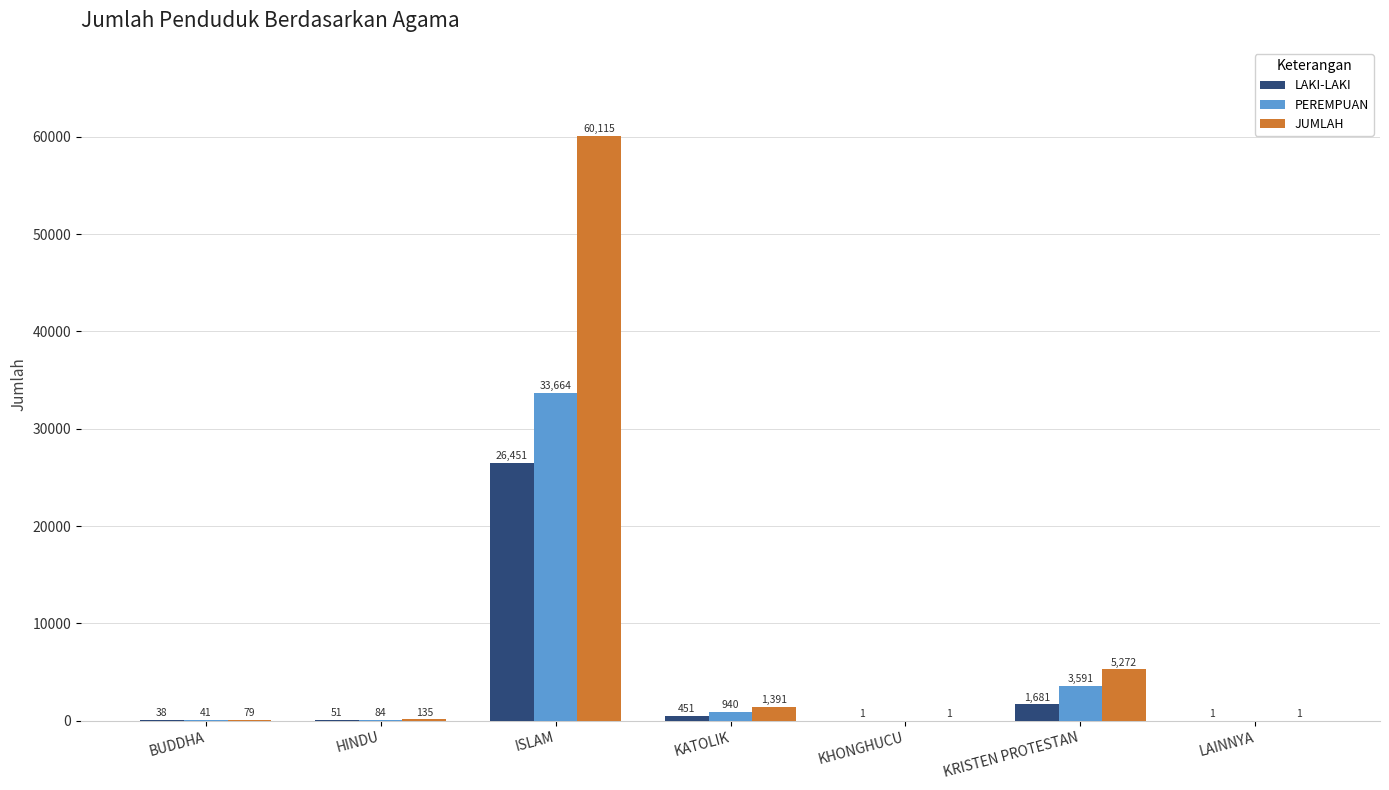

What is the maximum value for PEREMPUAN?

33664